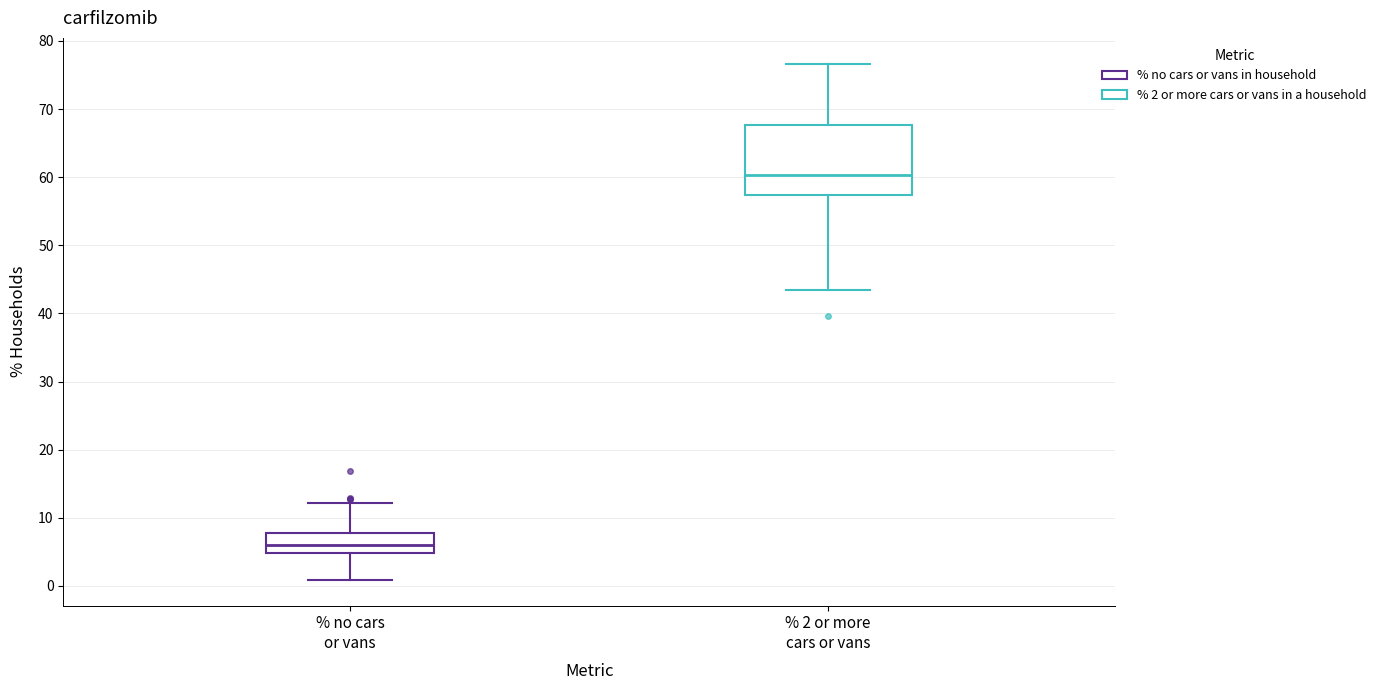

Which box's median line is the lowest?

% no cars or vans